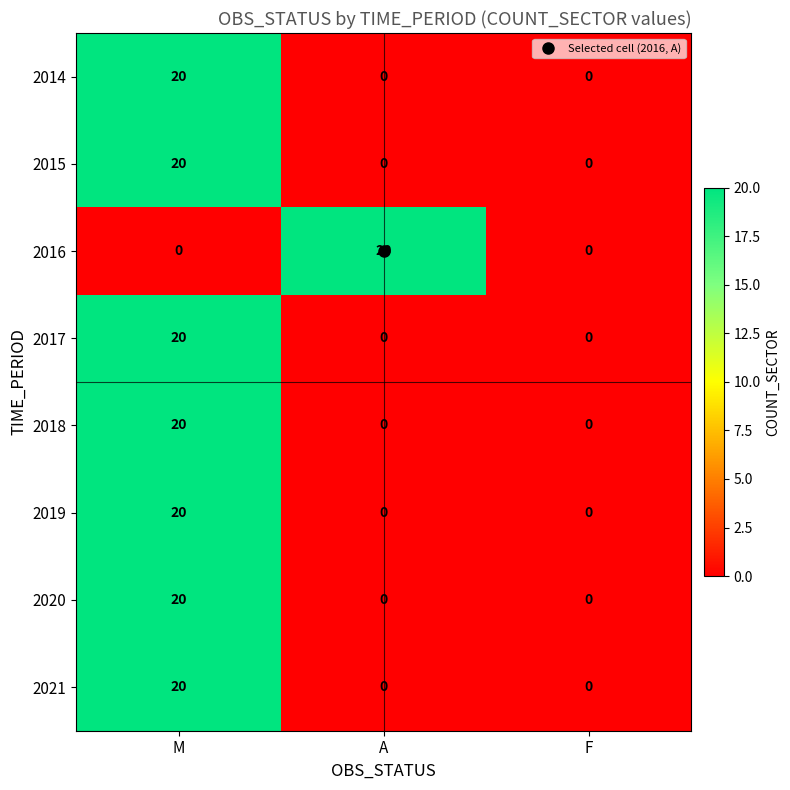

At which category is the sum across all series the highest?

M